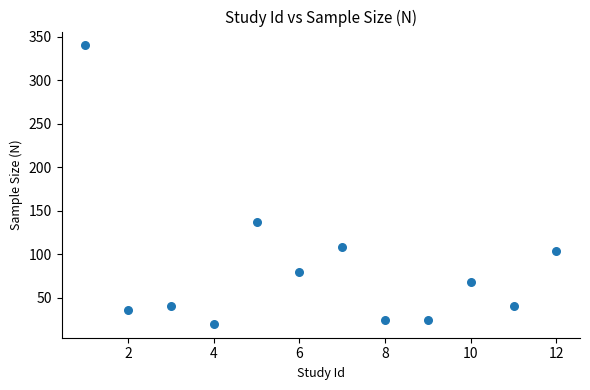

What is the range of Y values (max minus min)?

320